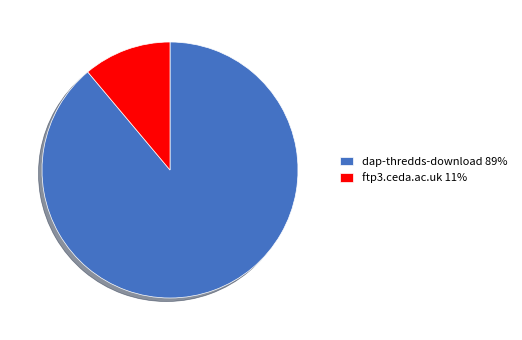

True or false: dap-thredds-download 89% accounts for 89% of the total.

True